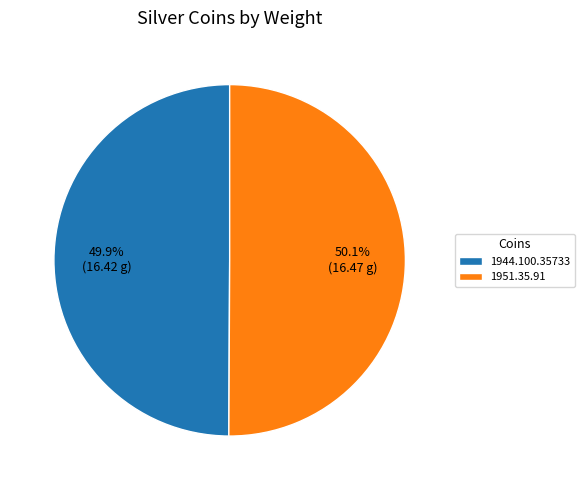

What percentage is the 1944.100.35733 slice, to the nearest percent?

50%